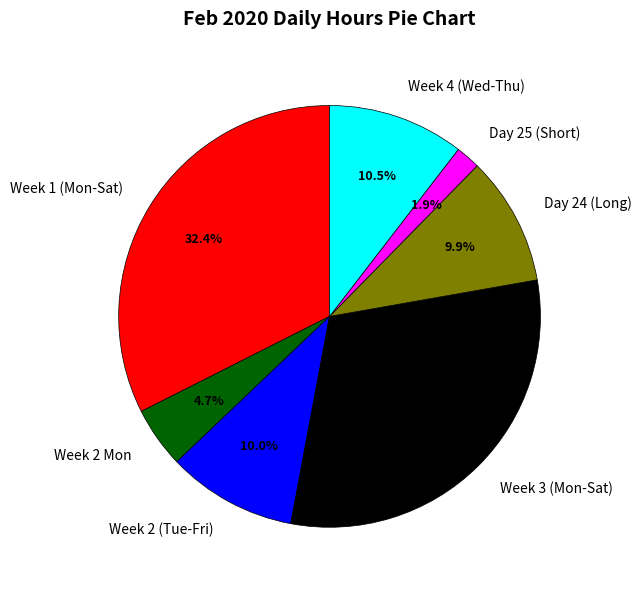

Is the sum of Day 25 (Short) and Week 3 (Mon-Sat) greater than half?

No